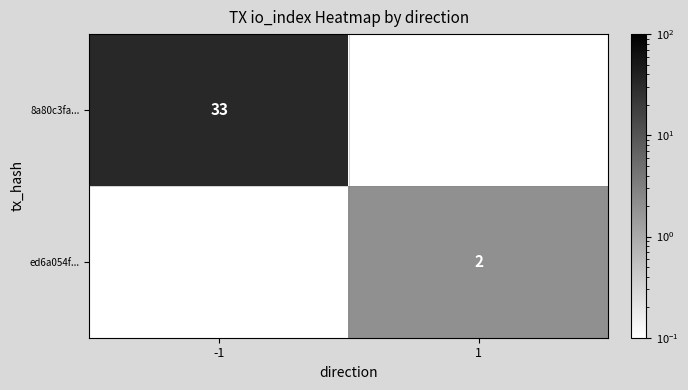

Is it true that ed6a054f... equals 3.2 at 1?

False